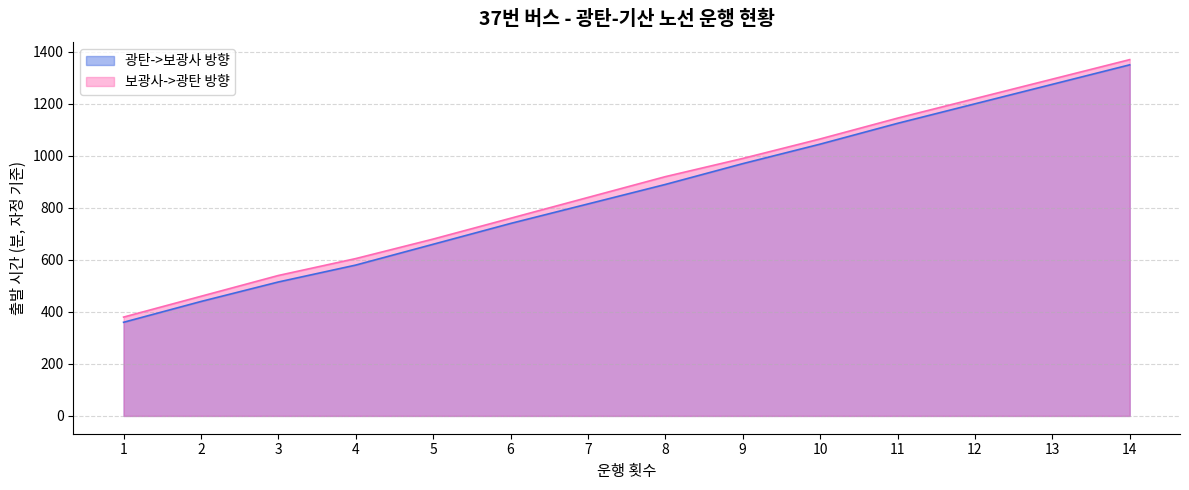

What is the average value of the 광탄->보광사 방향 (횟수) series?

855